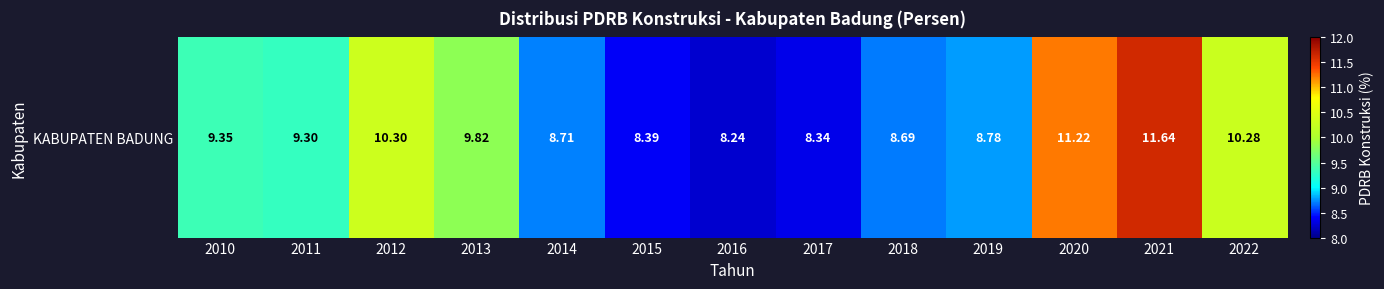

Which label corresponds to the largest value in the chart?

2021